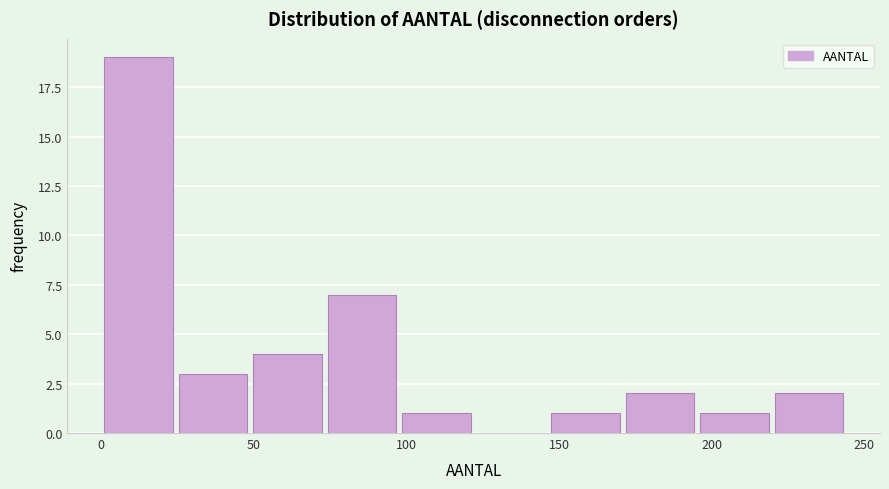

Reading left to right, transcribe this chart: for each bar, give the range it covers on the x-axis and its height. Neither the bar edges nor the heights are printed on the chart, so give them approximately, as read against the axes.

0 to 25: 19
25 to 50: 3
50 to 75: 4
75 to 100: 7
100 to 125: 1
125 to 145: 0
145 to 170: 1
170 to 195: 2
195 to 220: 1
220 to 245: 2